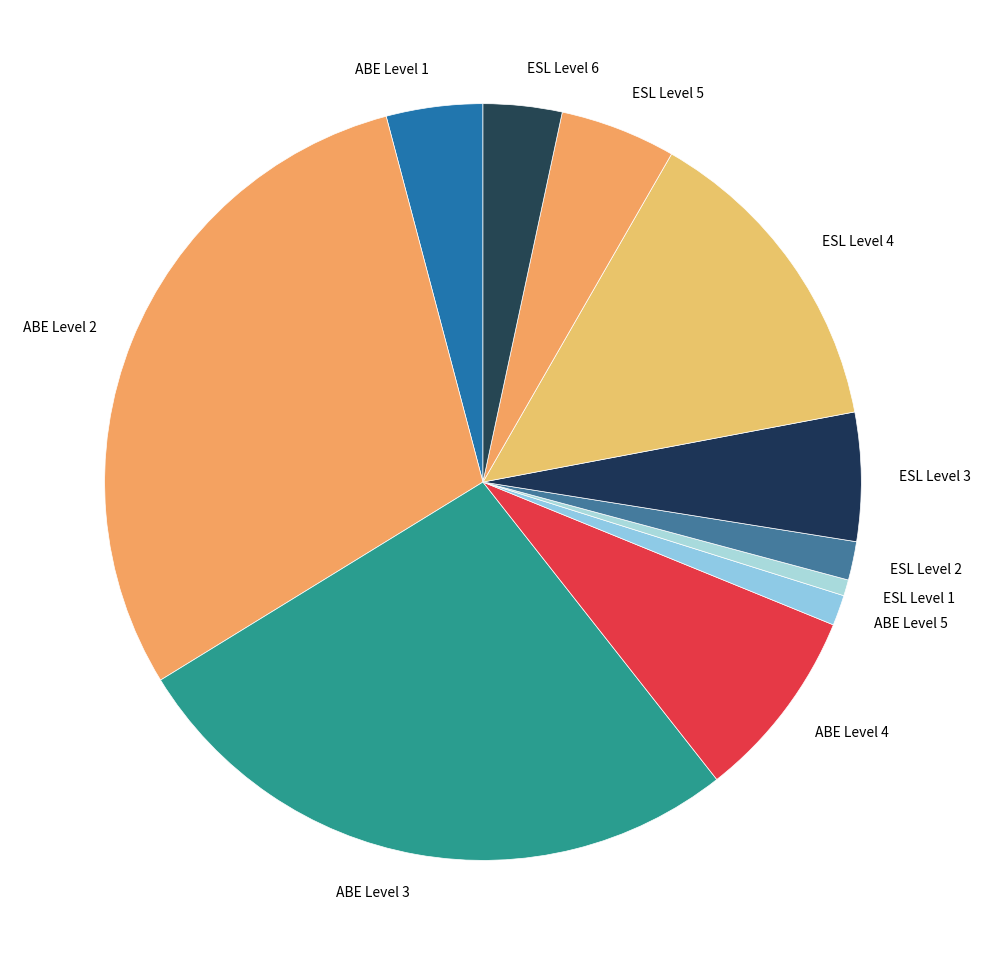

Combined, do ESL Level 2 and ESL Level 5 account for over 50%?

No